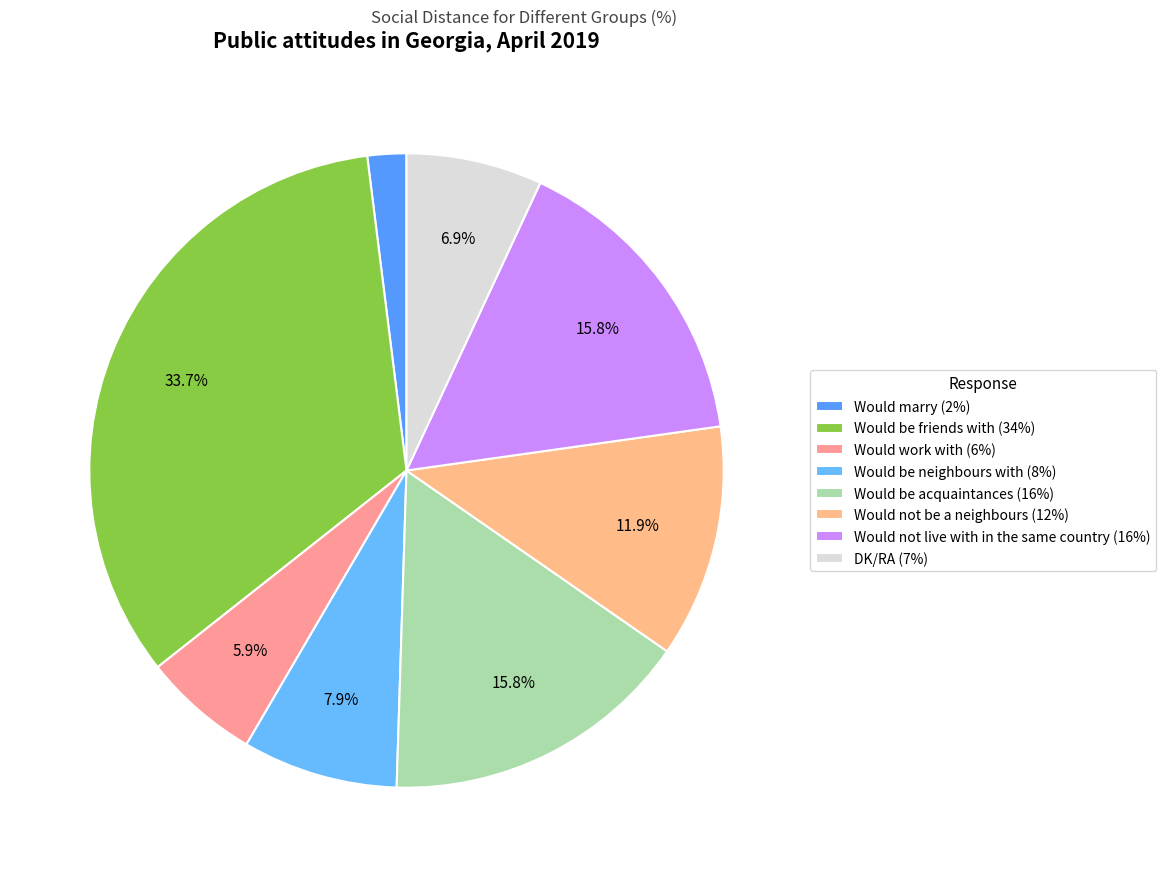

Which slice is the largest?

Would be friends with